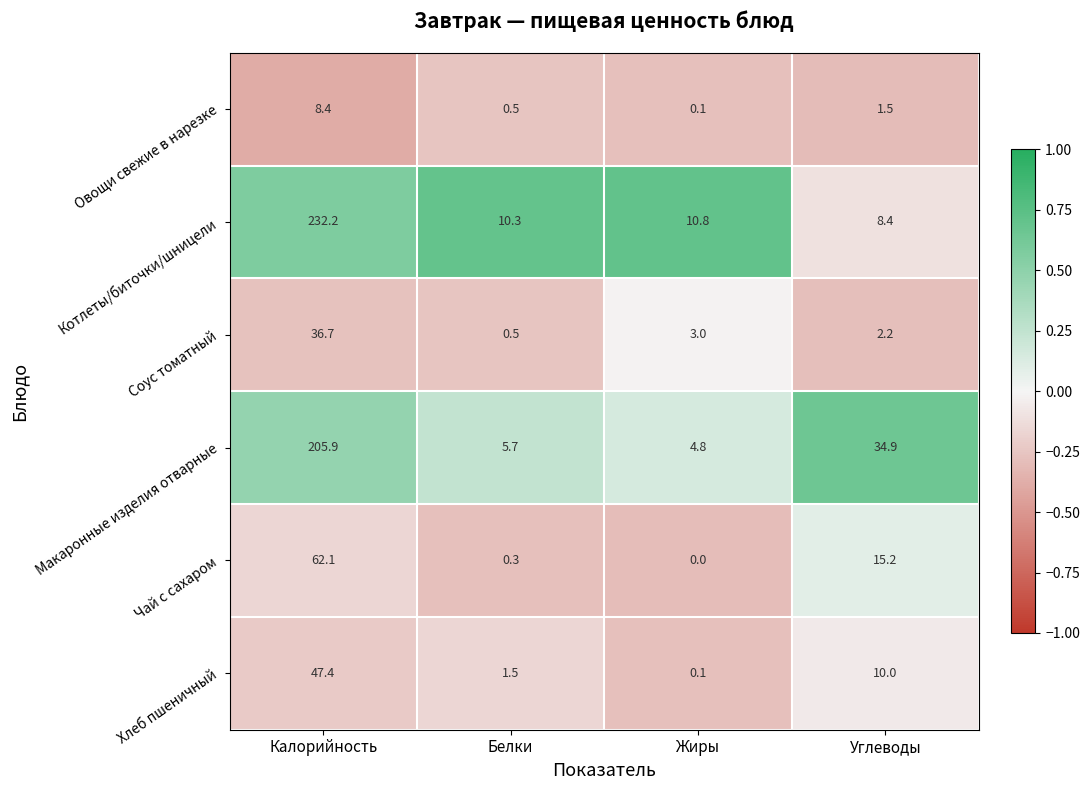

At which category is the sum across all series the highest?

Калорийность